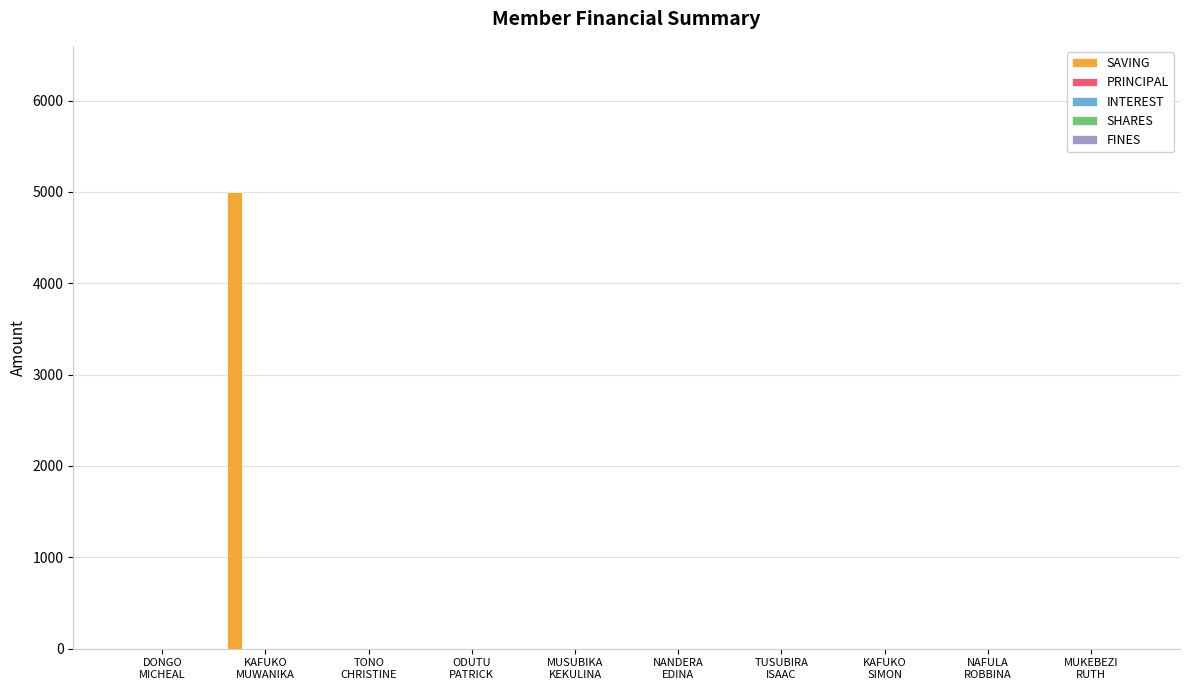

What is the greatest value displayed?

5000